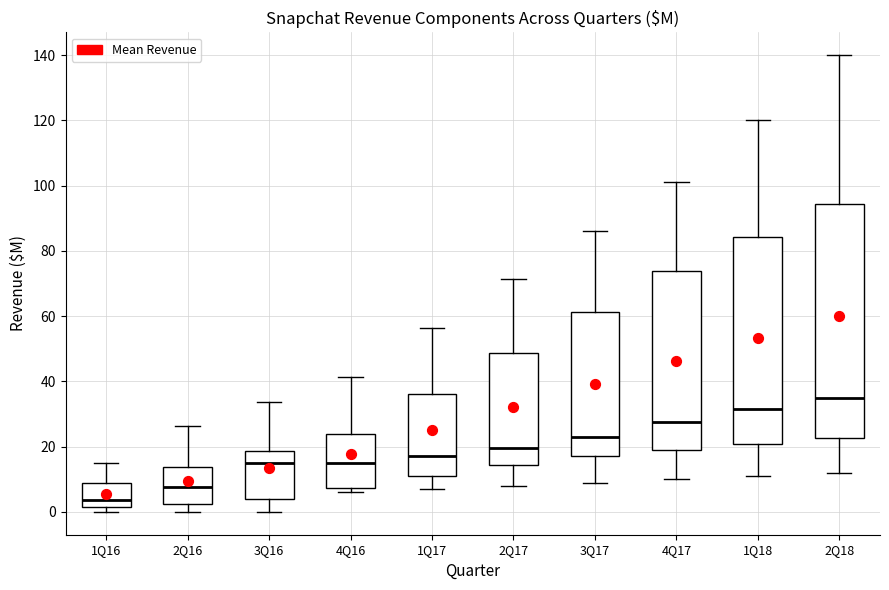

Which box's median line is the lowest?

1Q16